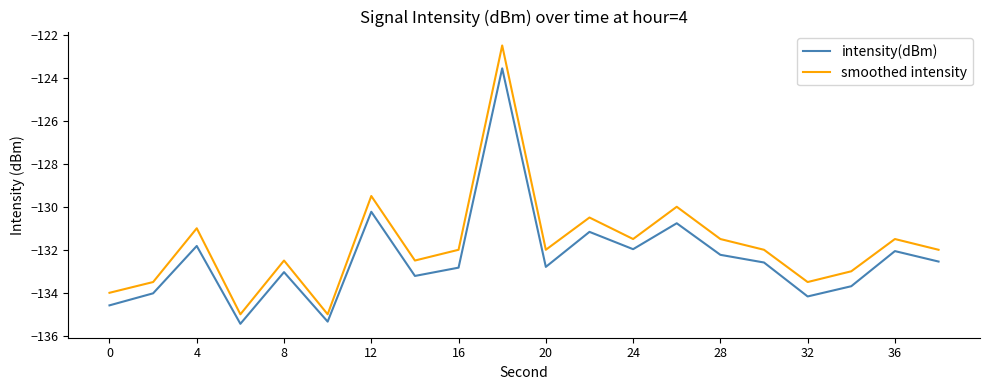

What is the sum of all smoothed intensity values?

-2635.0